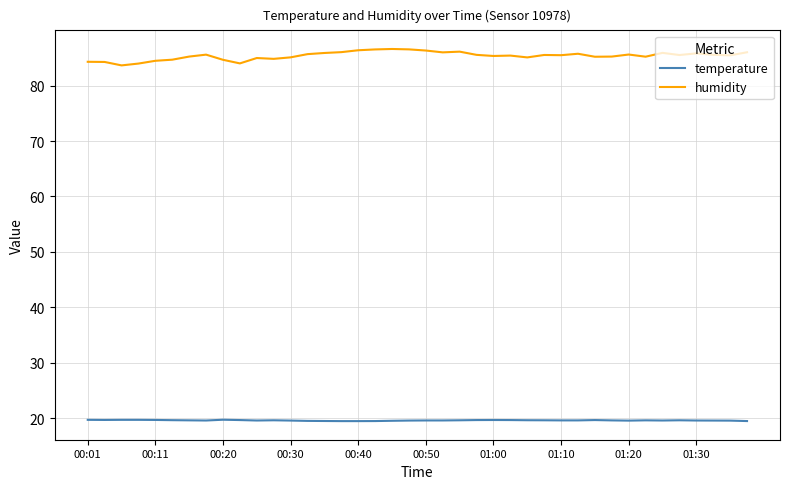

True or false: temperature and humidity intersect in this chart.

False